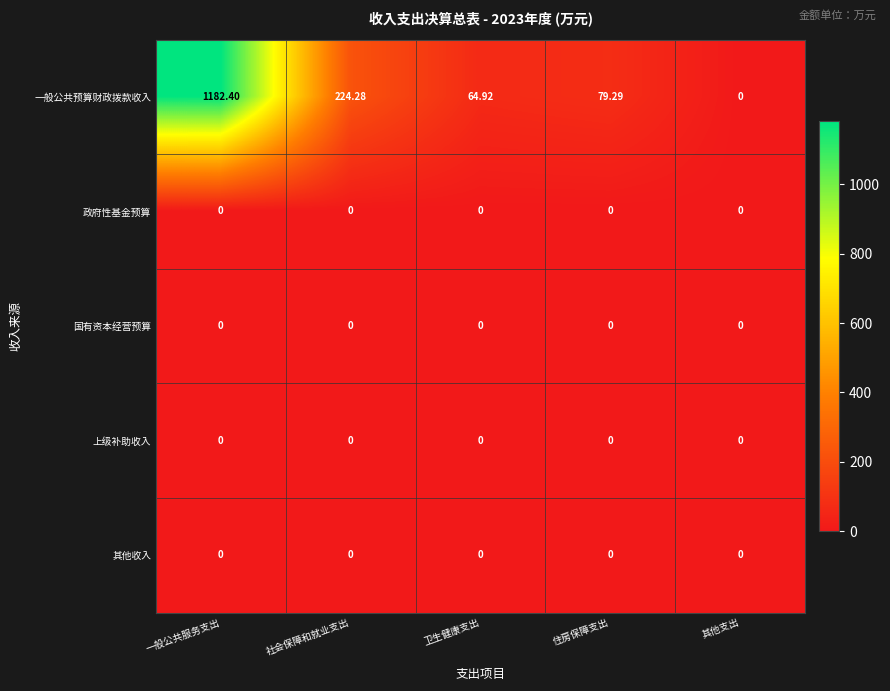

Which series changed the most between 住房保障支出 and 其他支出?

一般公共预算财政拨款收入